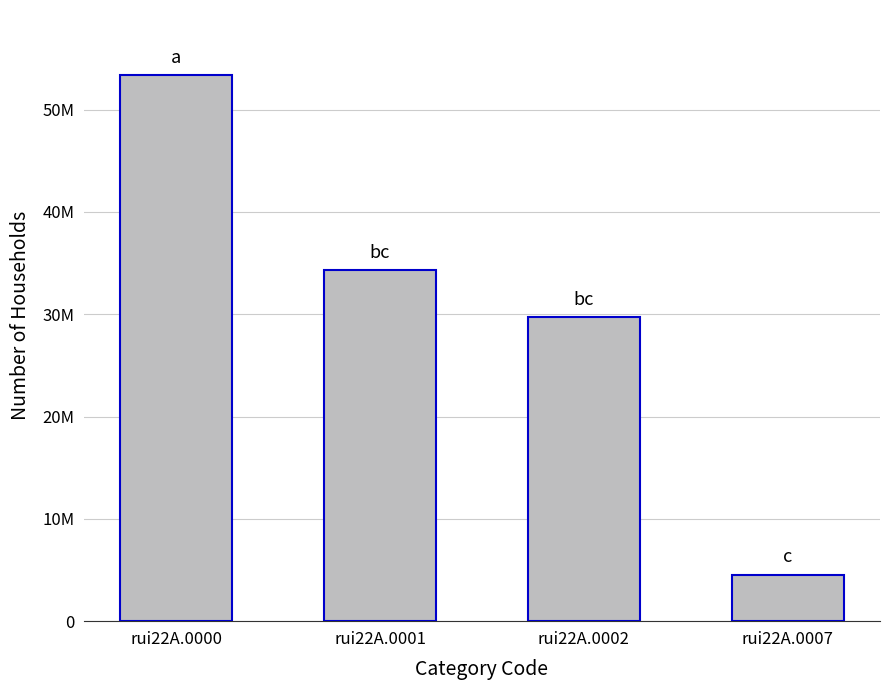

Is it true that the value at rui22A.0002 is 29754438?

True